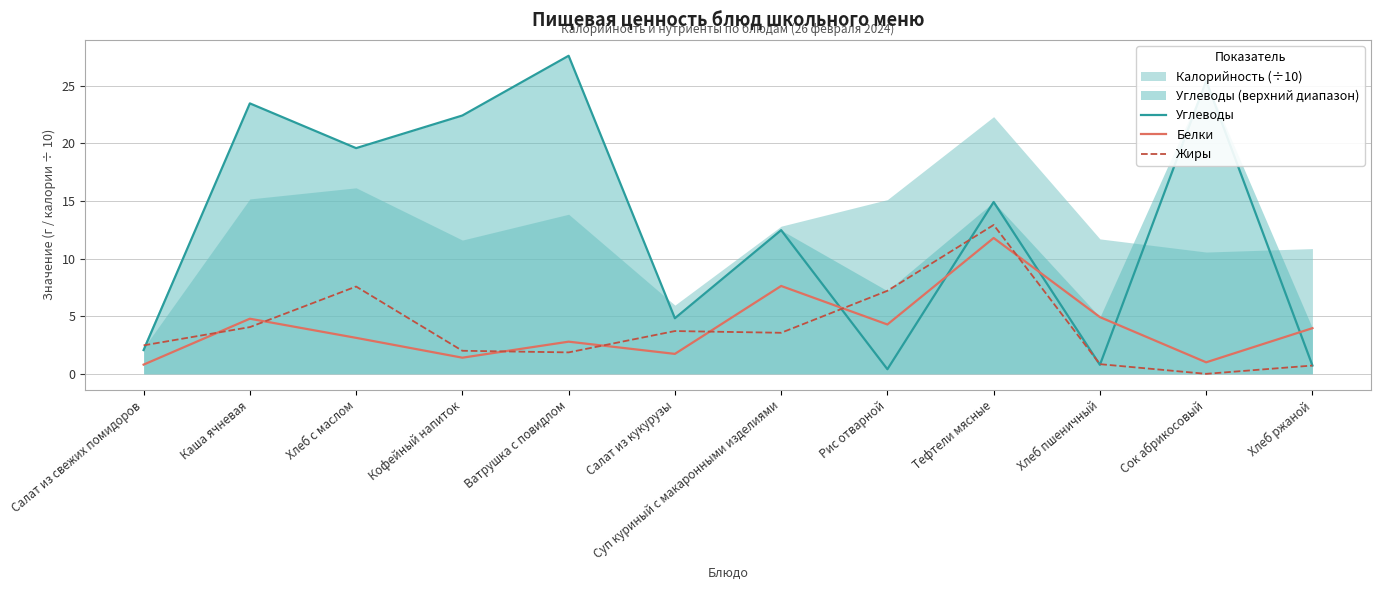

What value does the Углеводы series have at Каша ячневая?

23.4